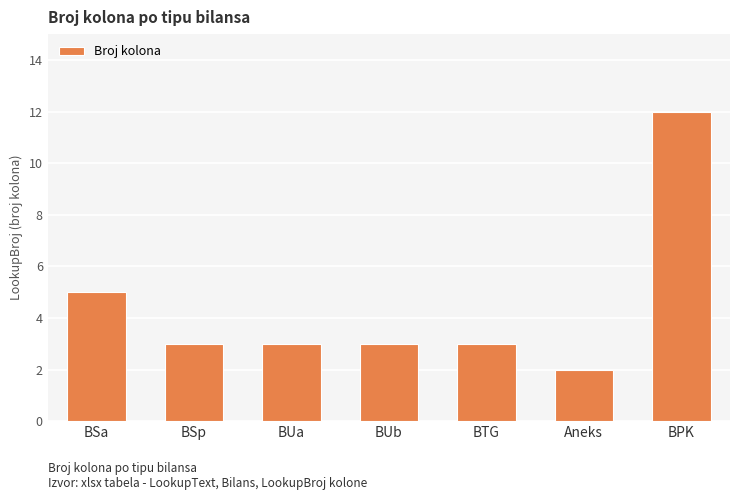

Reading left to right, extract all data points from this chart.

5	3	3	3	3	2	12